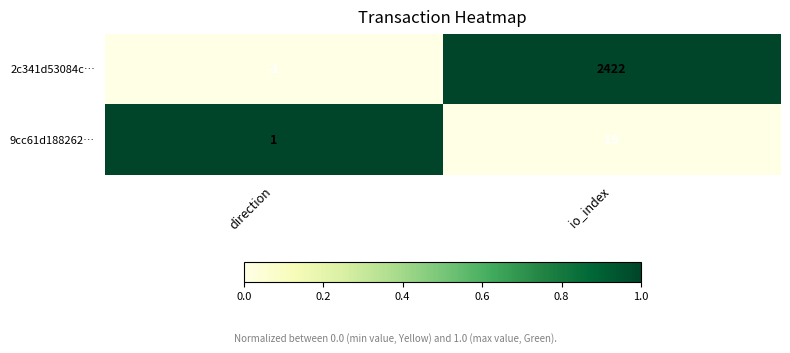

Reading left to right, list all the values displayed in this chart.

2c341d53084c…: direction=-1	io_index=2422
9cc61d188262…: direction=1	io_index=19